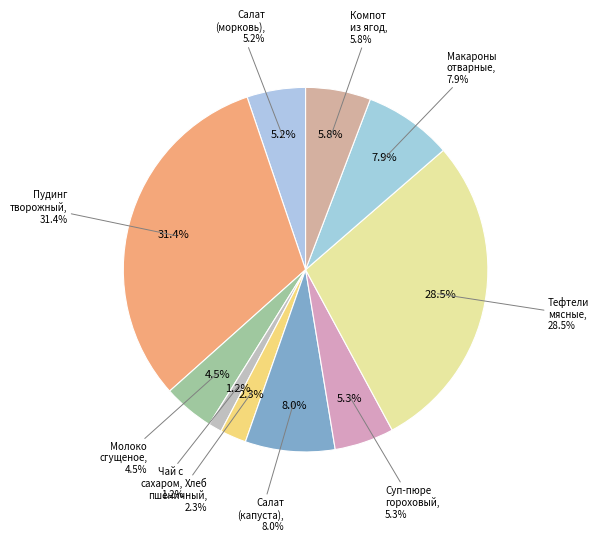

How many segments does this pie chart have?

10